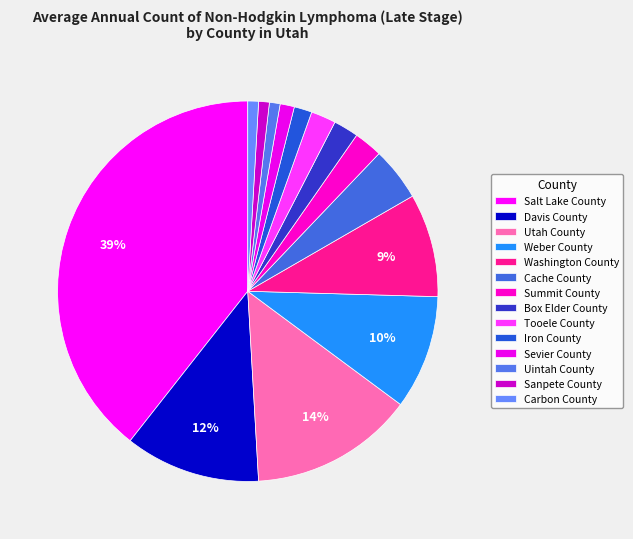

How much of the chart is everything except Sanpete County?

99.1%